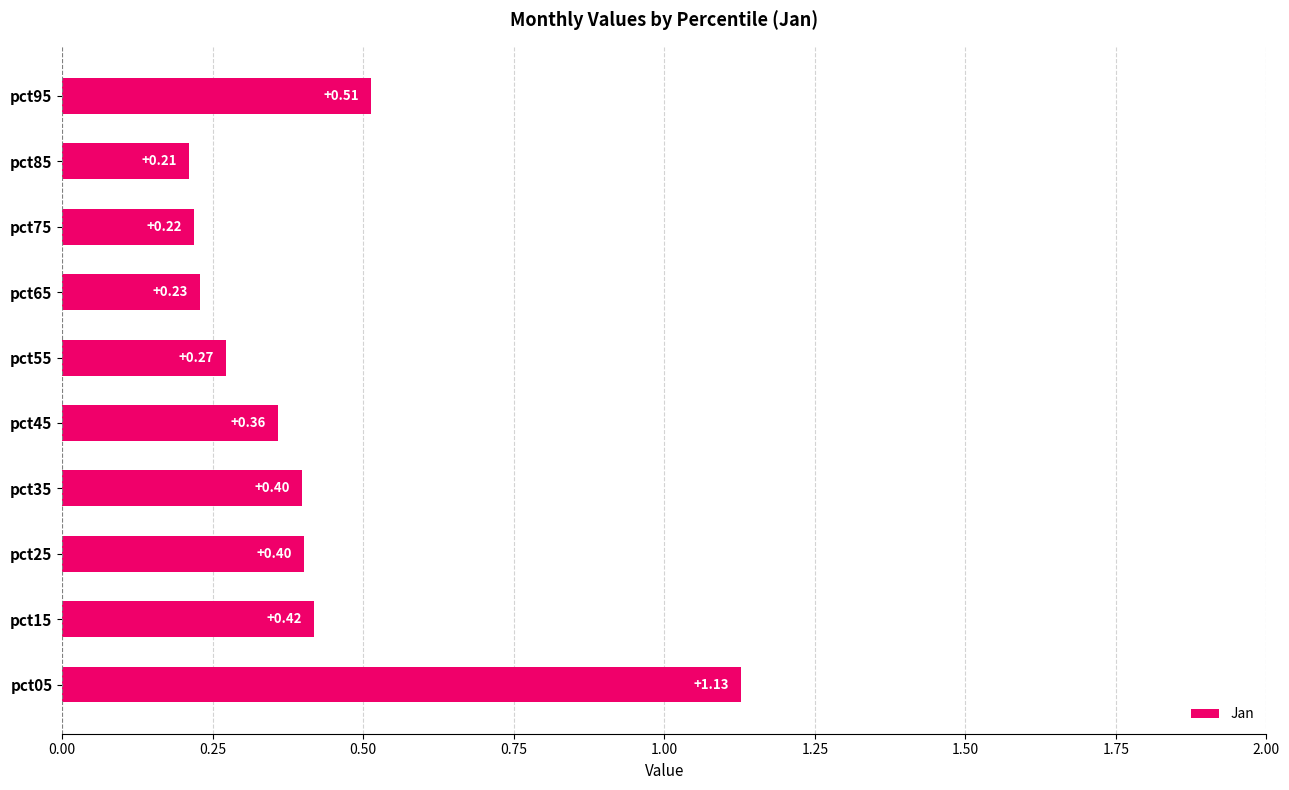

What is the difference between the maximum and second lowest values?

0.9